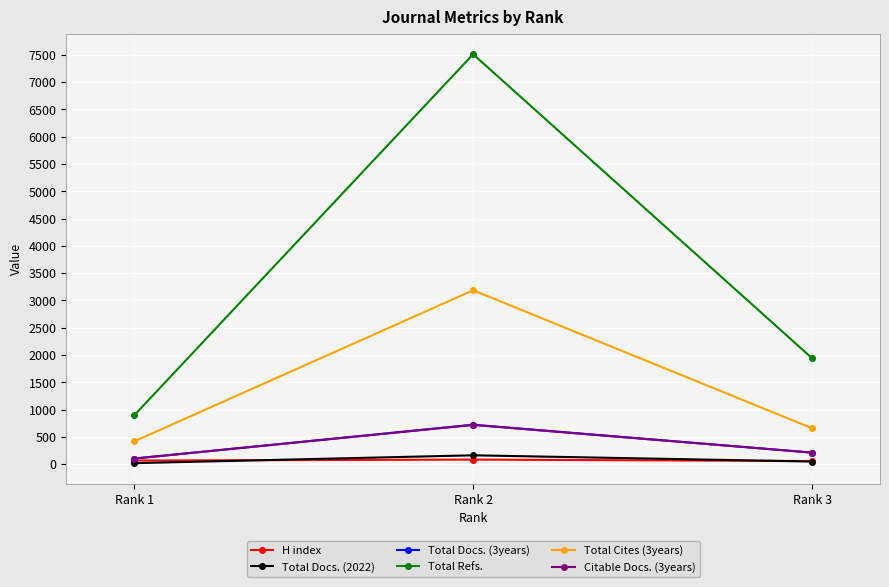

At which label does Citable Docs. (3years) first exceed 211?

Rank 2